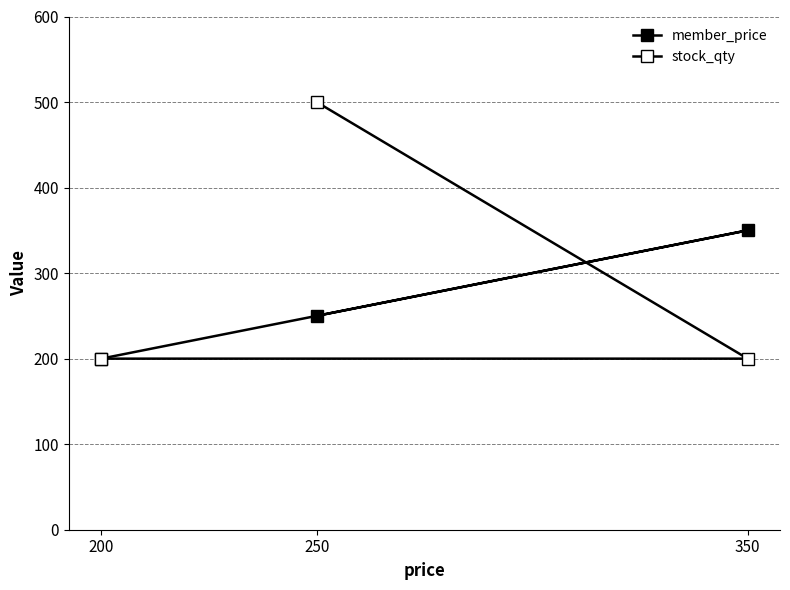

Reading left to right, list all the values displayed in this chart.

member_price: 250	350	200
stock_qty: 500	200	200